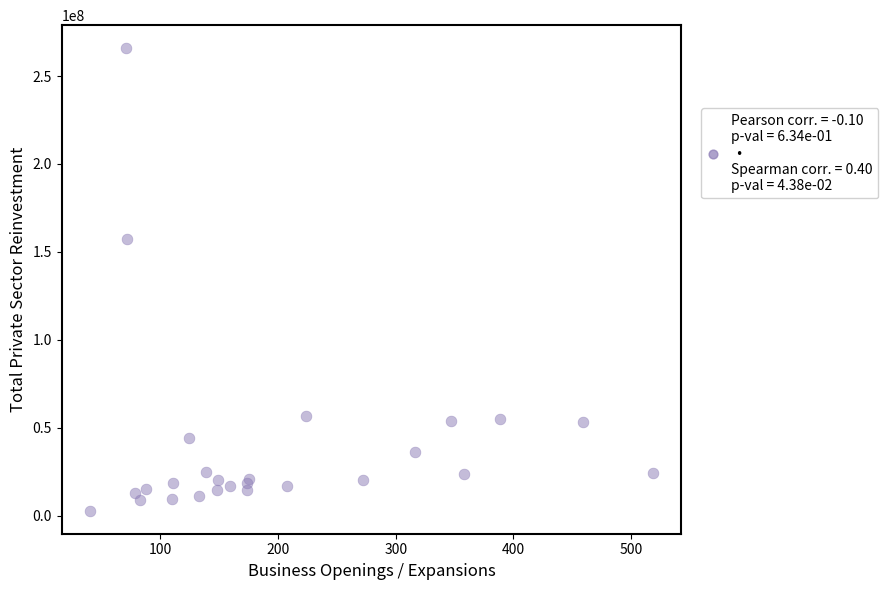

What Y value in the scatter plot is closest to 134349421?

157208407.0